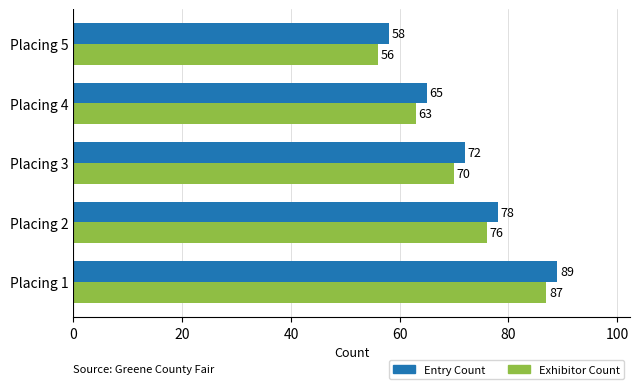

What are all the series names shown in the legend?

Entry Count, Exhibitor Count